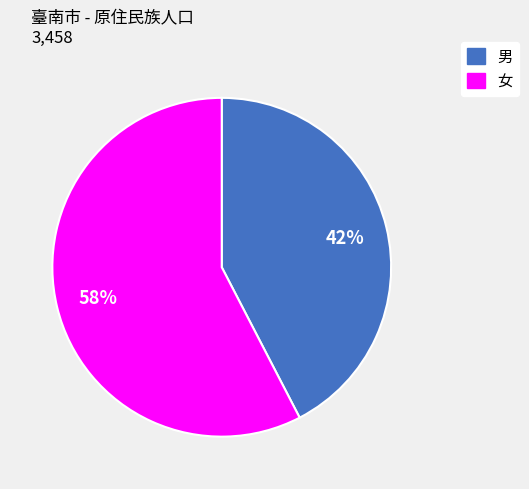

Which has a higher value, 男 or 女?

女